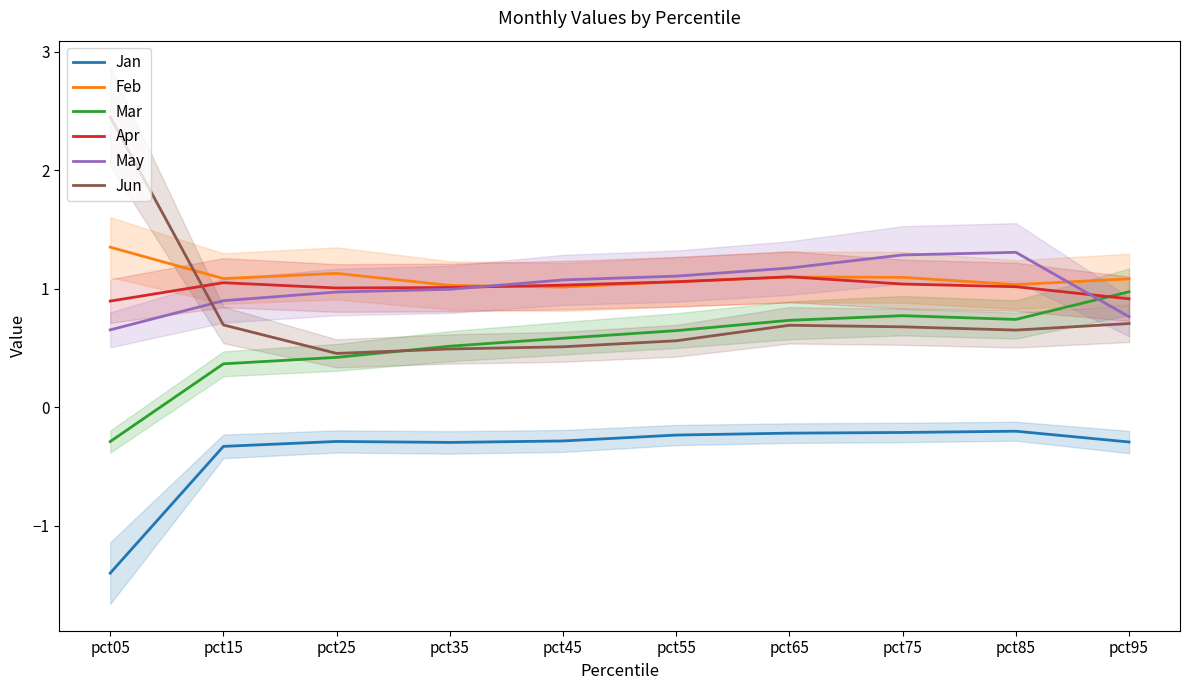

What is the value of the Jun point at the 3rd from the left?

0.5